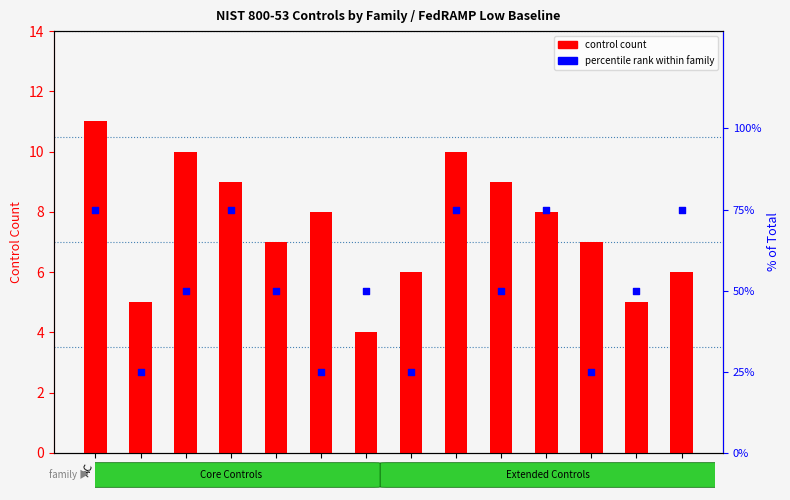

Which series reaches the maximum Y coordinate?

percentile rank